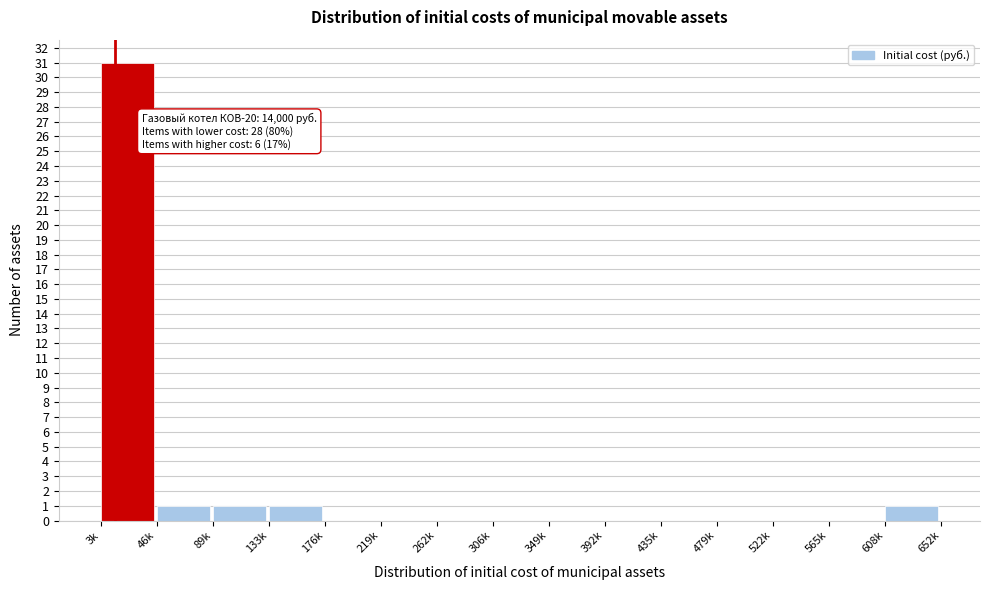

Reading left to right, list all the values displayed in this chart.

3k=31	46k=1	89k=1	133k=1	176k=0	219k=0	262k=0	306k=0	349k=0	392k=0	435k=0	479k=0	522k=0	565k=0	608k=1